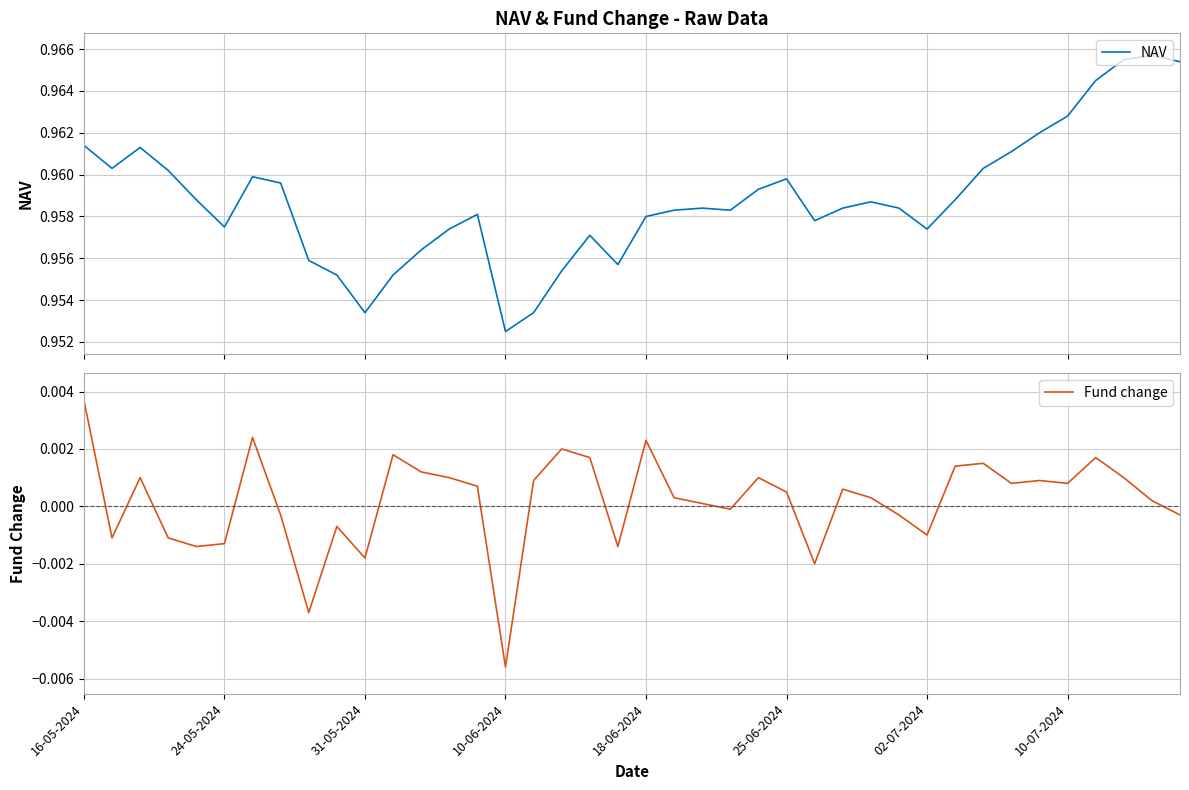

List the series in order of their overall mean, lowest first.

Fund change, NAV